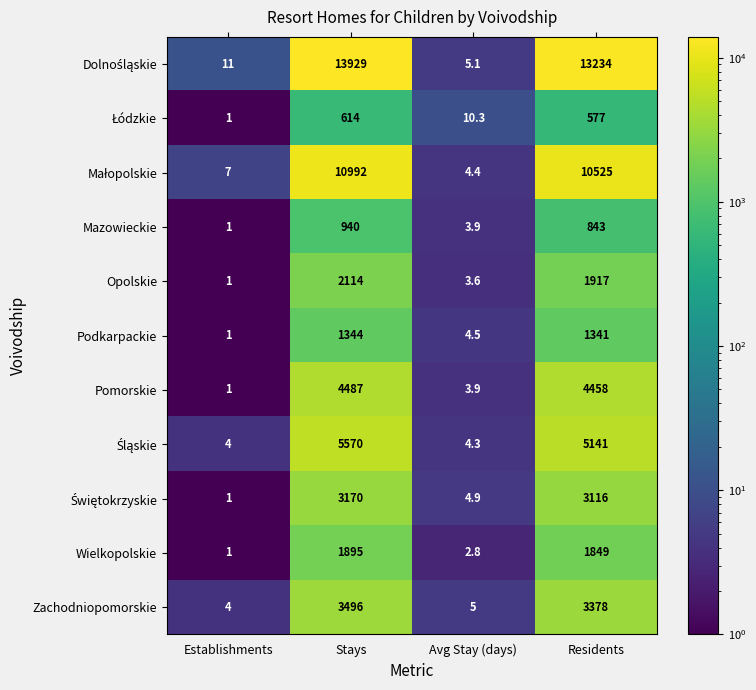

Rank the categories by Opolskie value from lowest to highest.

Establishments, Avg Stay (days), Residents, Stays